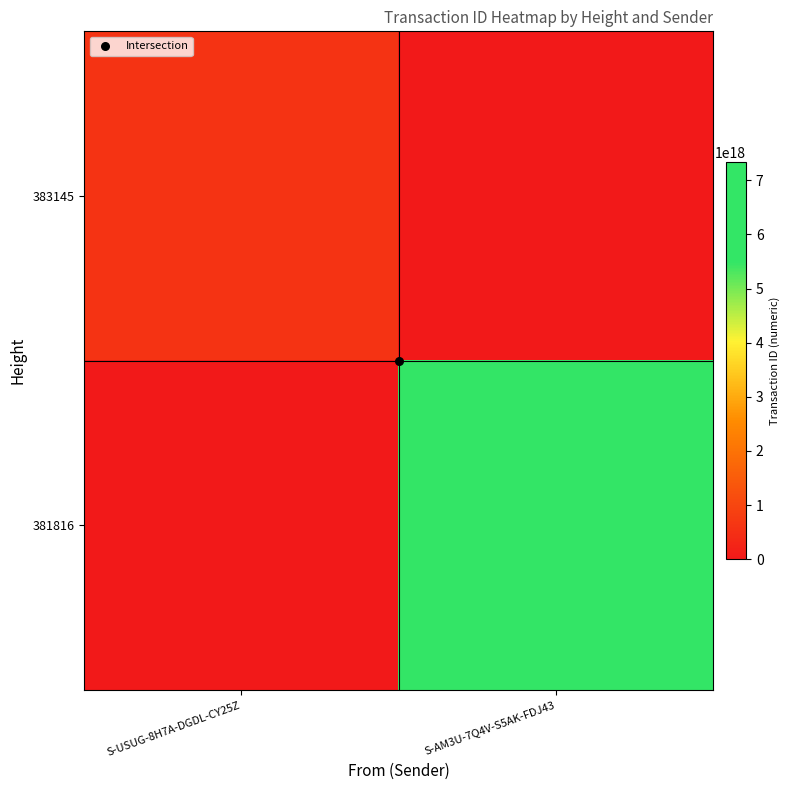

How many distinct data groups are displayed?

2